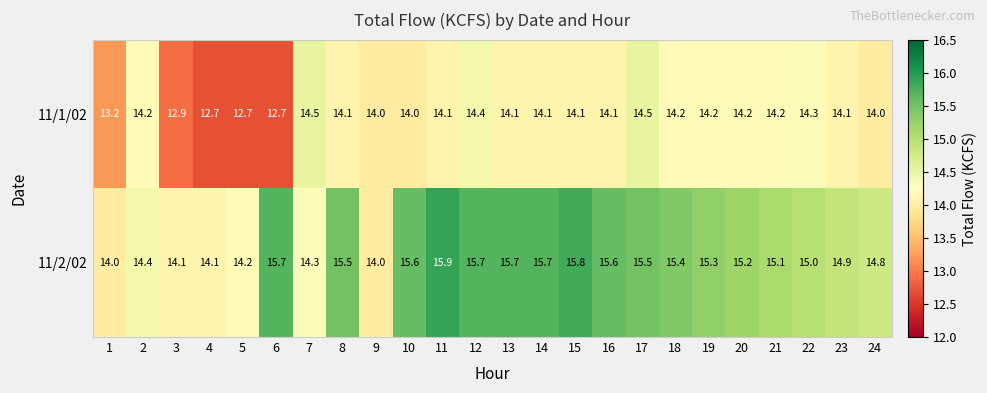

Which category has the highest value in the 11/2/02 series?

11